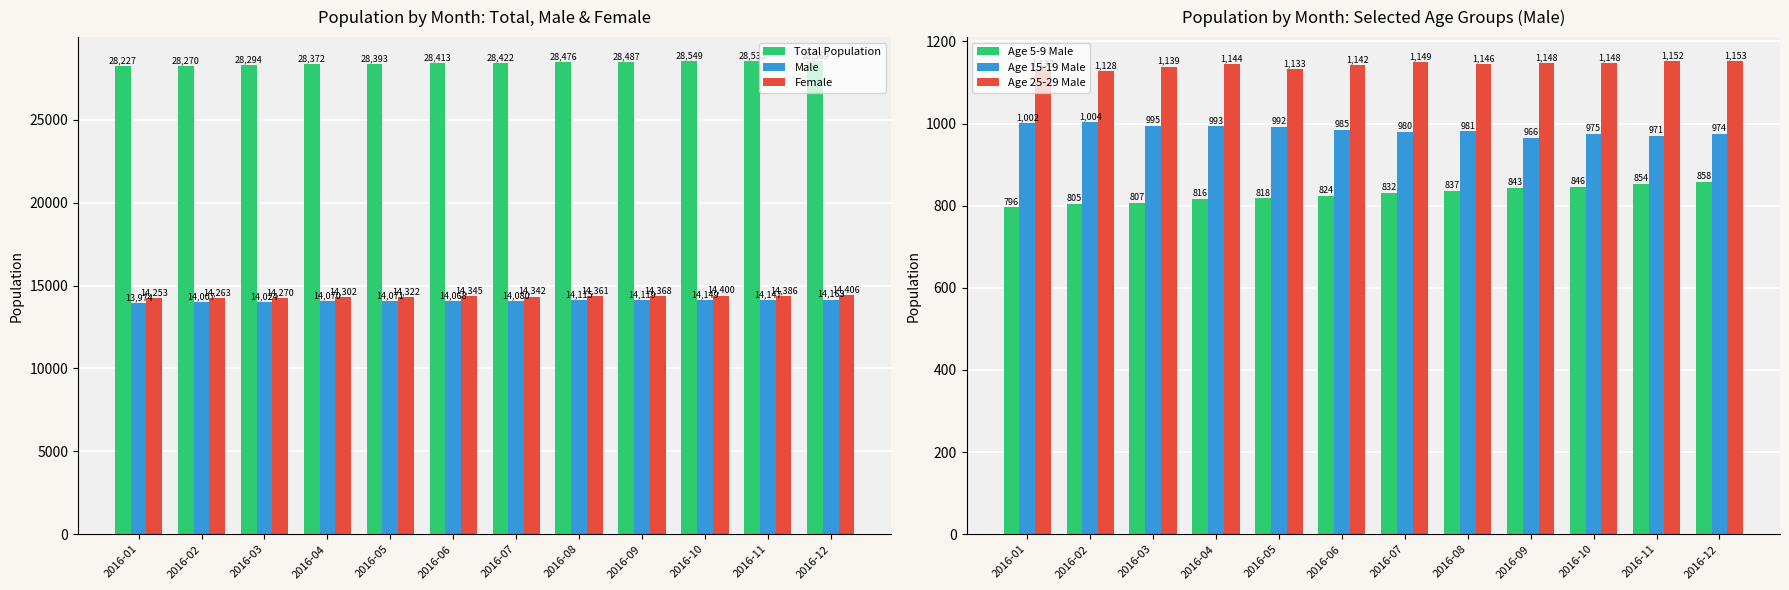

Between 2016-07 and 2016-12, which series saw the biggest shift?

Total Population